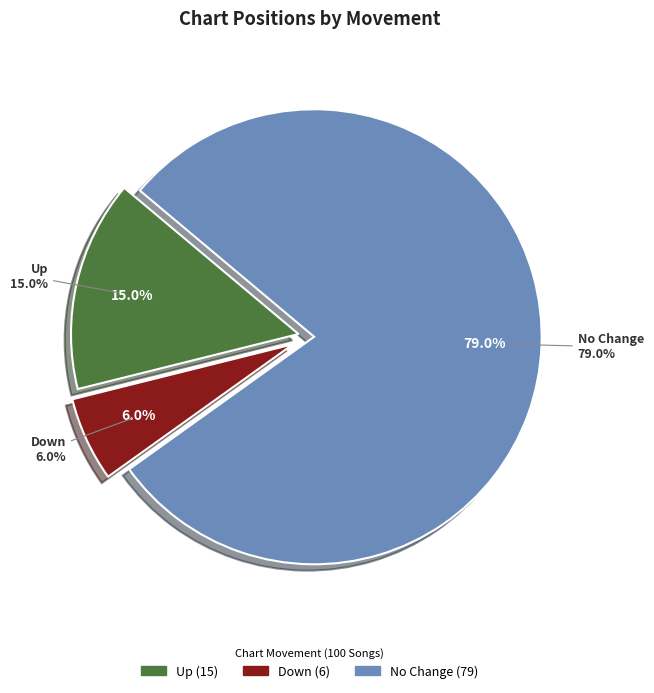

How many segments does this pie chart have?

3